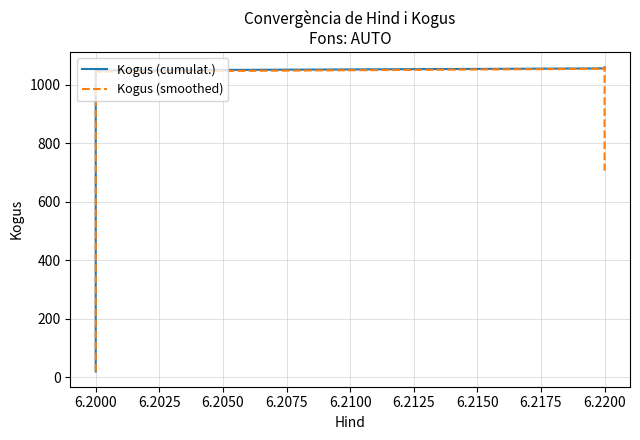

Which series changed the most between 6.2000 and 6.2075?

Kogus (smoothed)